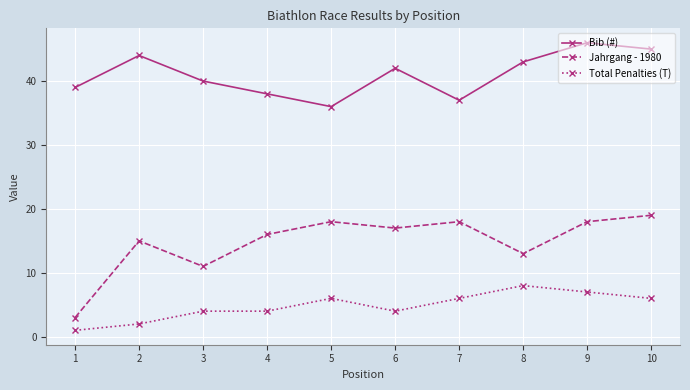

True or false: Bib (#) has a value of 9 at 1.

False